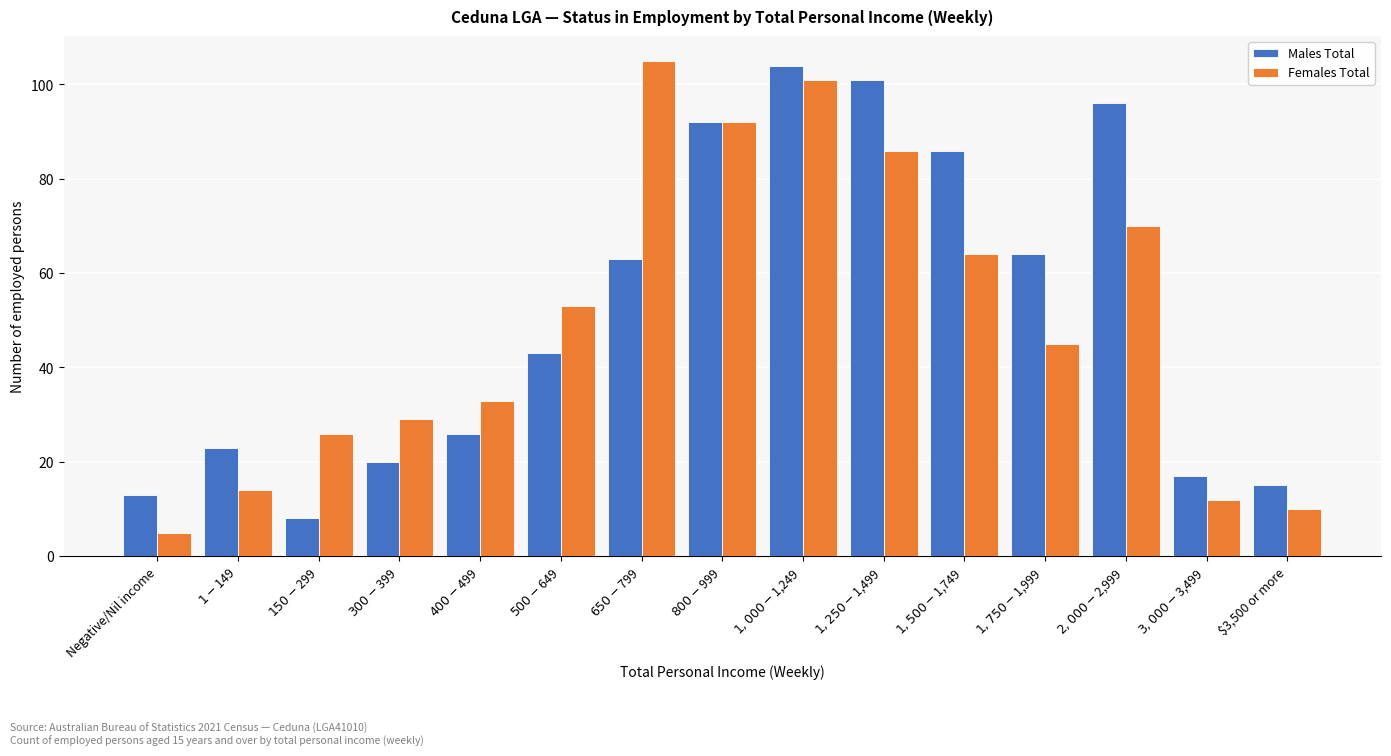

Reading left to right, what are all the values shown in this chart?

Males Total: 13	23	8	20	26	43	63	92	104	101	86	64	96	17	15
Females Total: 5	14	26	29	33	53	105	92	101	86	64	45	70	12	10